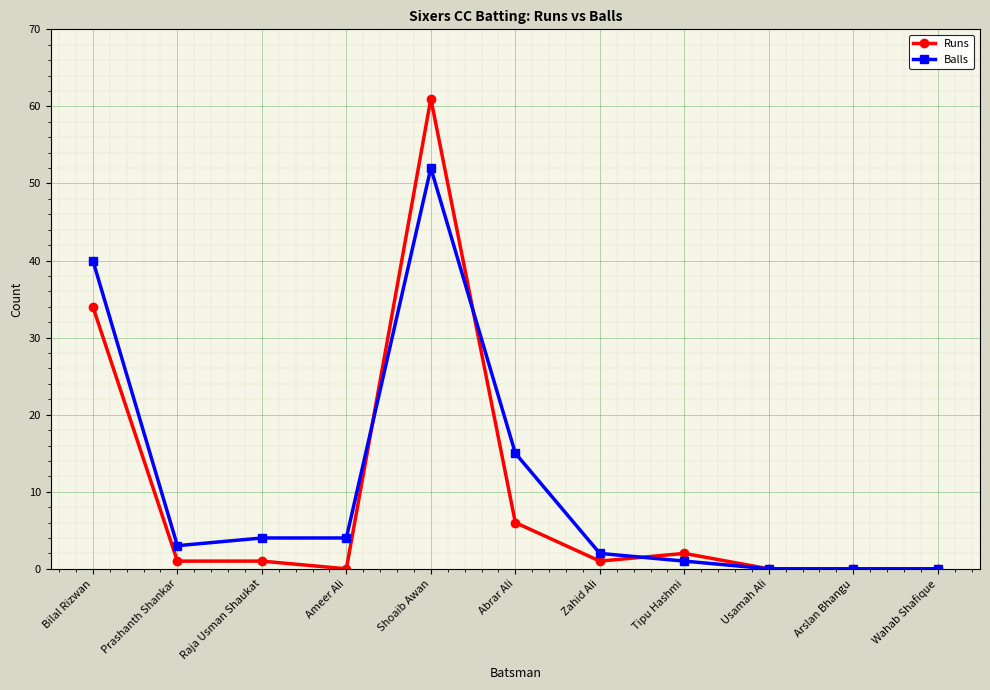

Which series has the largest range (max minus min)?

Runs